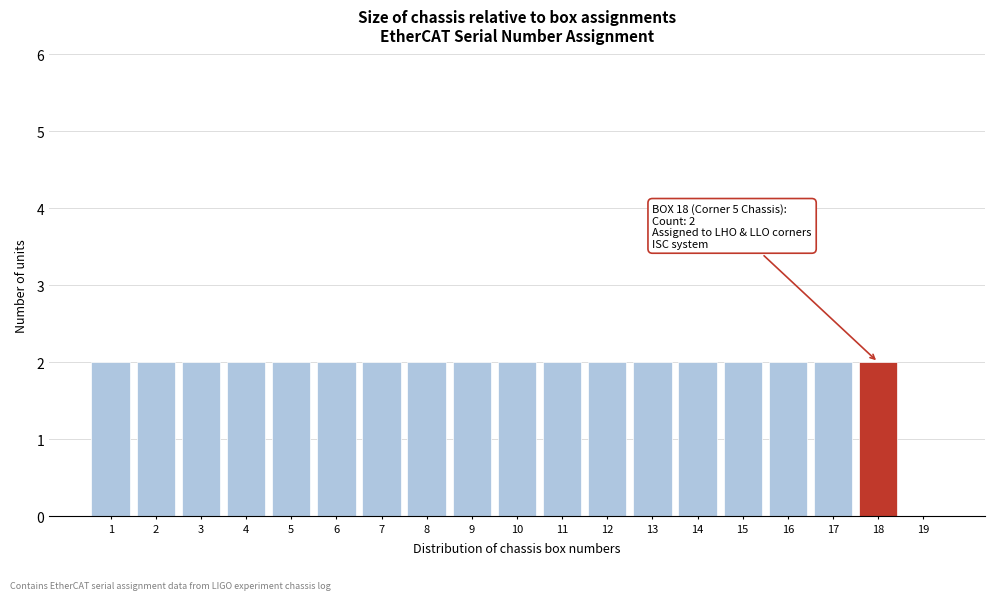

Reading left to right, extract all data points from this chart.

1=2	2=2	3=2	4=2	5=2	6=2	7=2	8=2	9=2	10=2	11=2	12=2	13=2	14=2	15=2	16=2	17=2	18=2	19=0